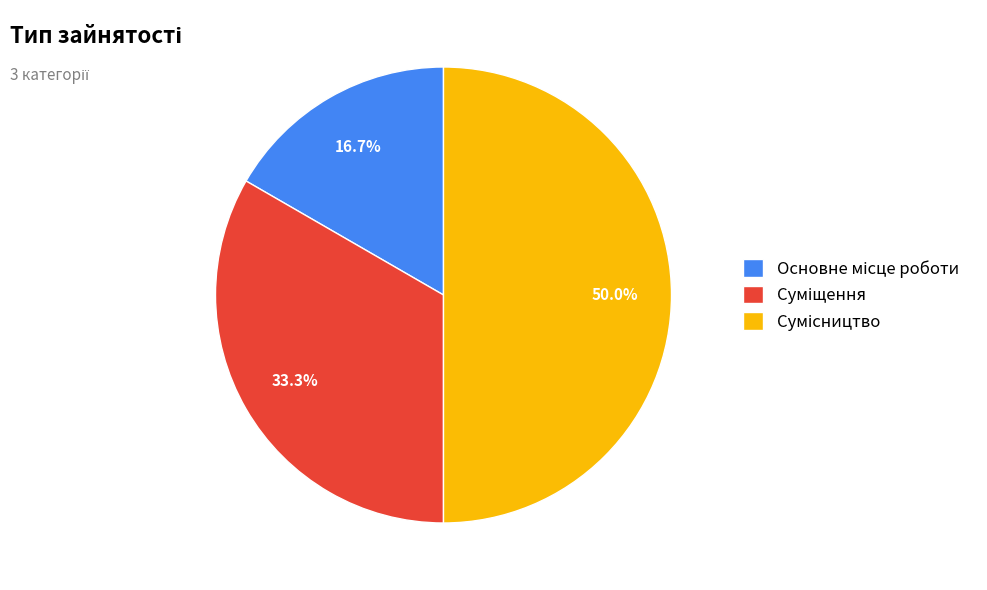

What is the change in value from Основне місце роботи to Сумісництво?

+2